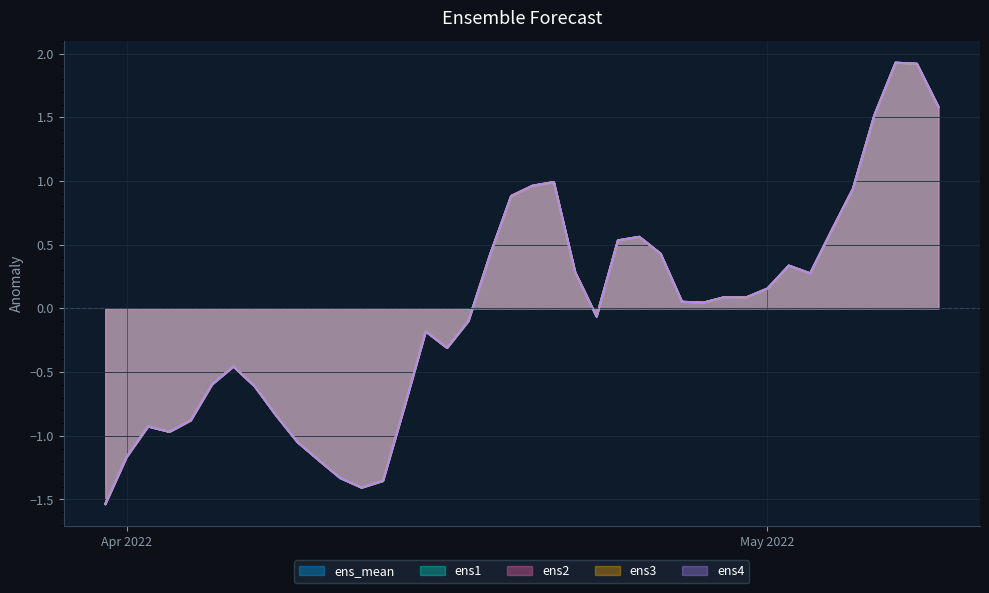

How many series are shown in this chart?

5